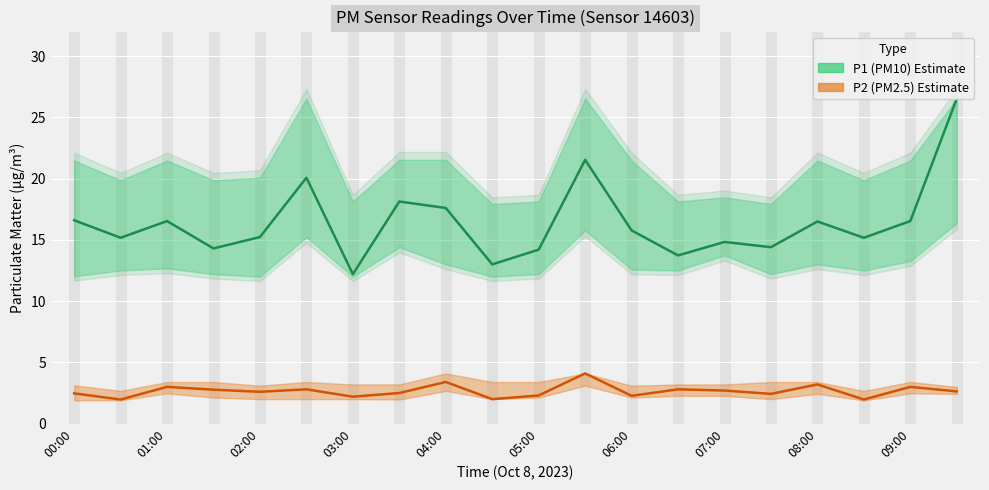

What is the difference between the P1 (PM10) values at 12 and 15?

1.4